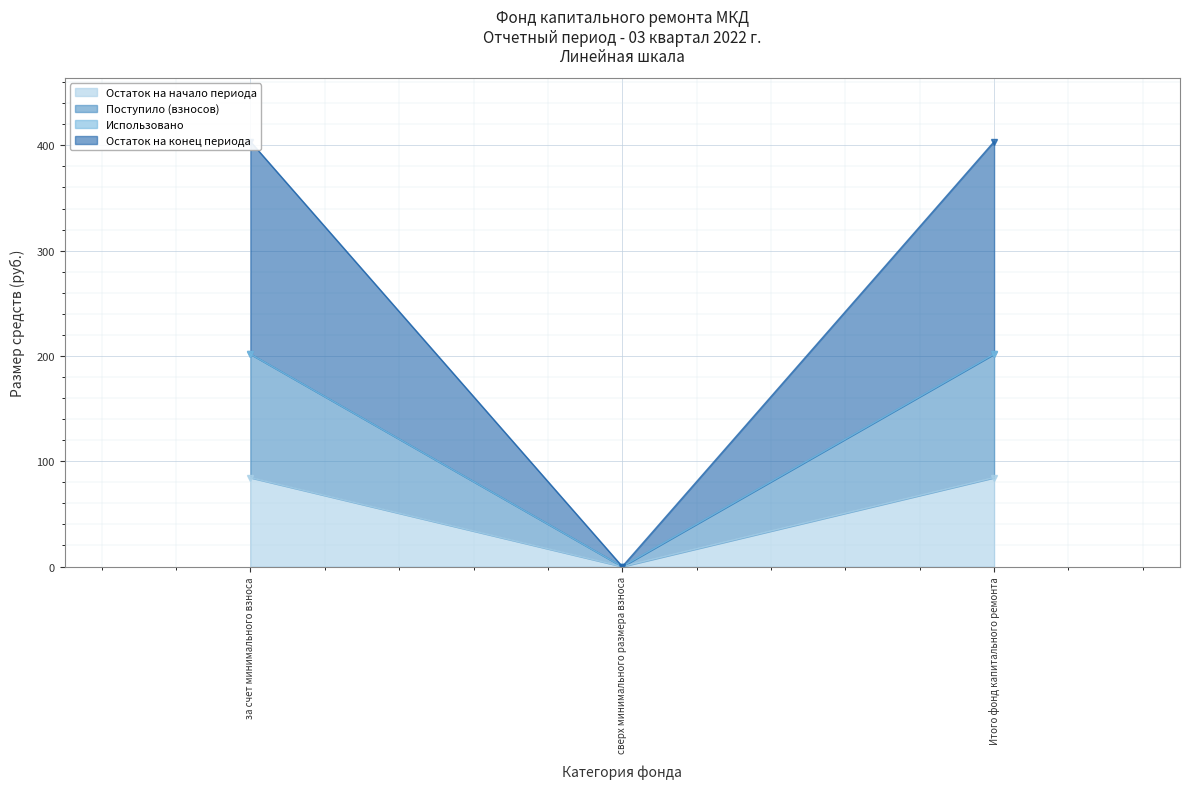

What is the highest value of the Остаток на начало периода series?

84.4